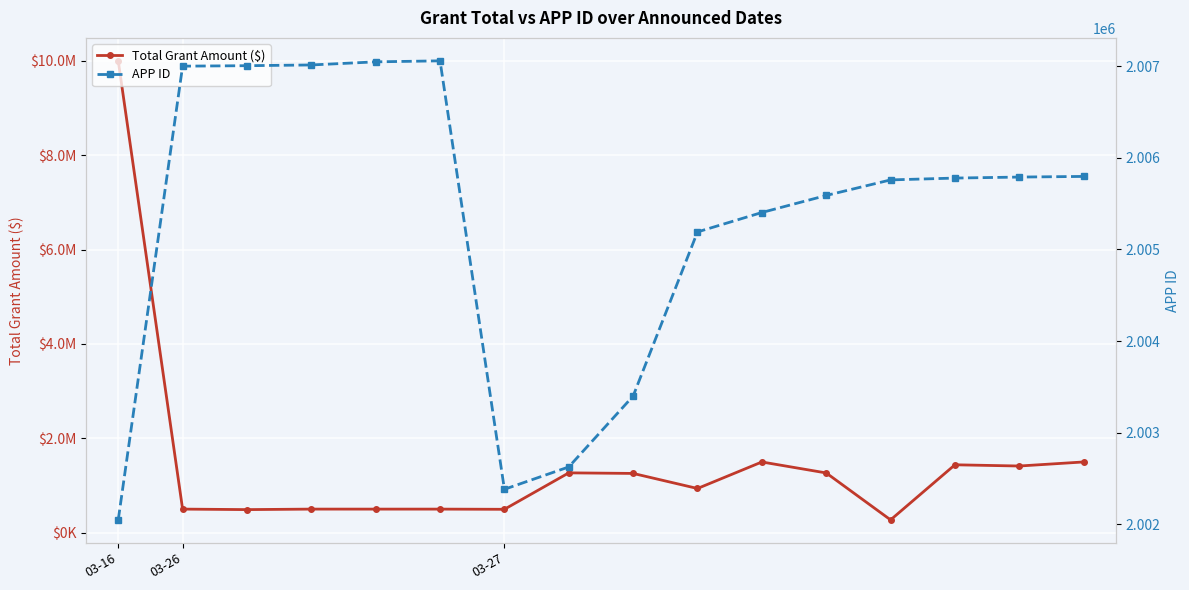

How many times do Total Grant Amount ($) and APP ID cross each other?

1